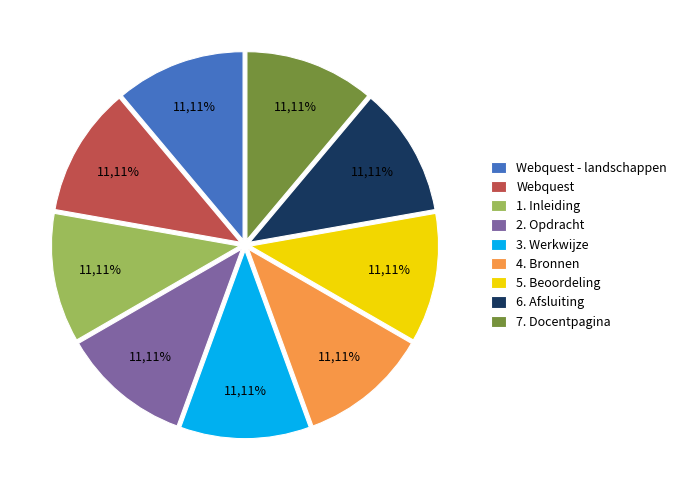

Approximately how many times larger is the value at 1. Inleiding compared to Webquest?

1.0